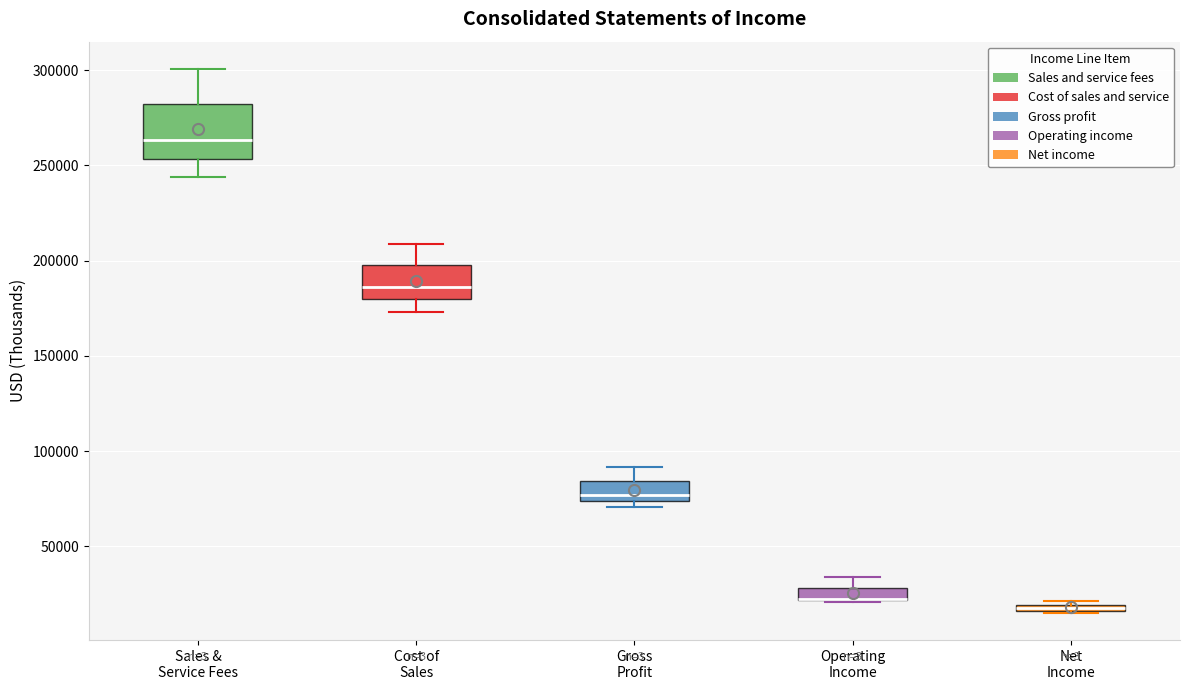

Where is the upper edge of the box for Net Income on the y-axis? The values are not printed on the chart, so give them approximately, as read against the axis.

20000